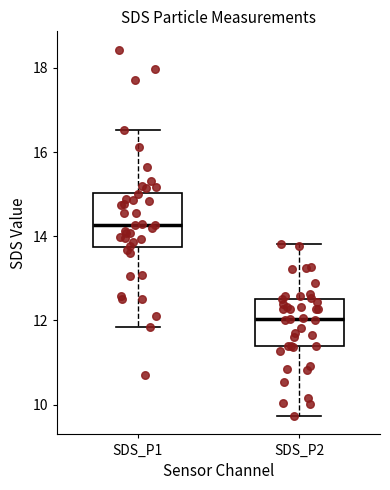

Reading left to right, transcribe this box plot: for each box, give where its median line is, the range the box spans, and where its two whiskers end, as read against the y-axis. The values are not printed on the chart, so give them approximately, as read against the axis.

SDS_P1: median 14.2, box 13.8 to 15.0, whiskers 11.8 to 16.6
SDS_P2: median 12.0, box 11.4 to 12.6, whiskers 9.8 to 13.8